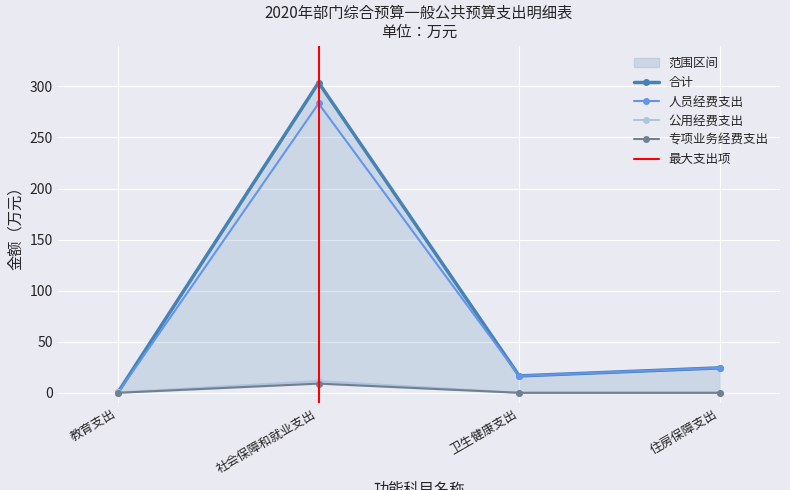

What position from the left is 社会保障和就业支出?

2